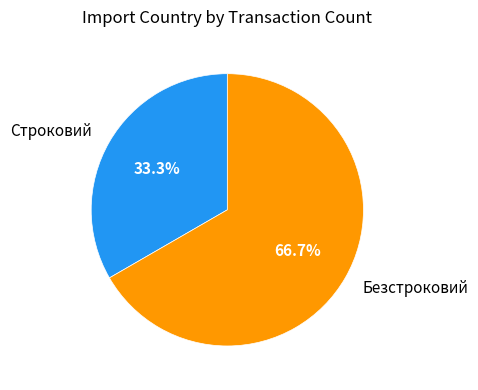

What is the largest slice in the pie chart?

Безстроковий